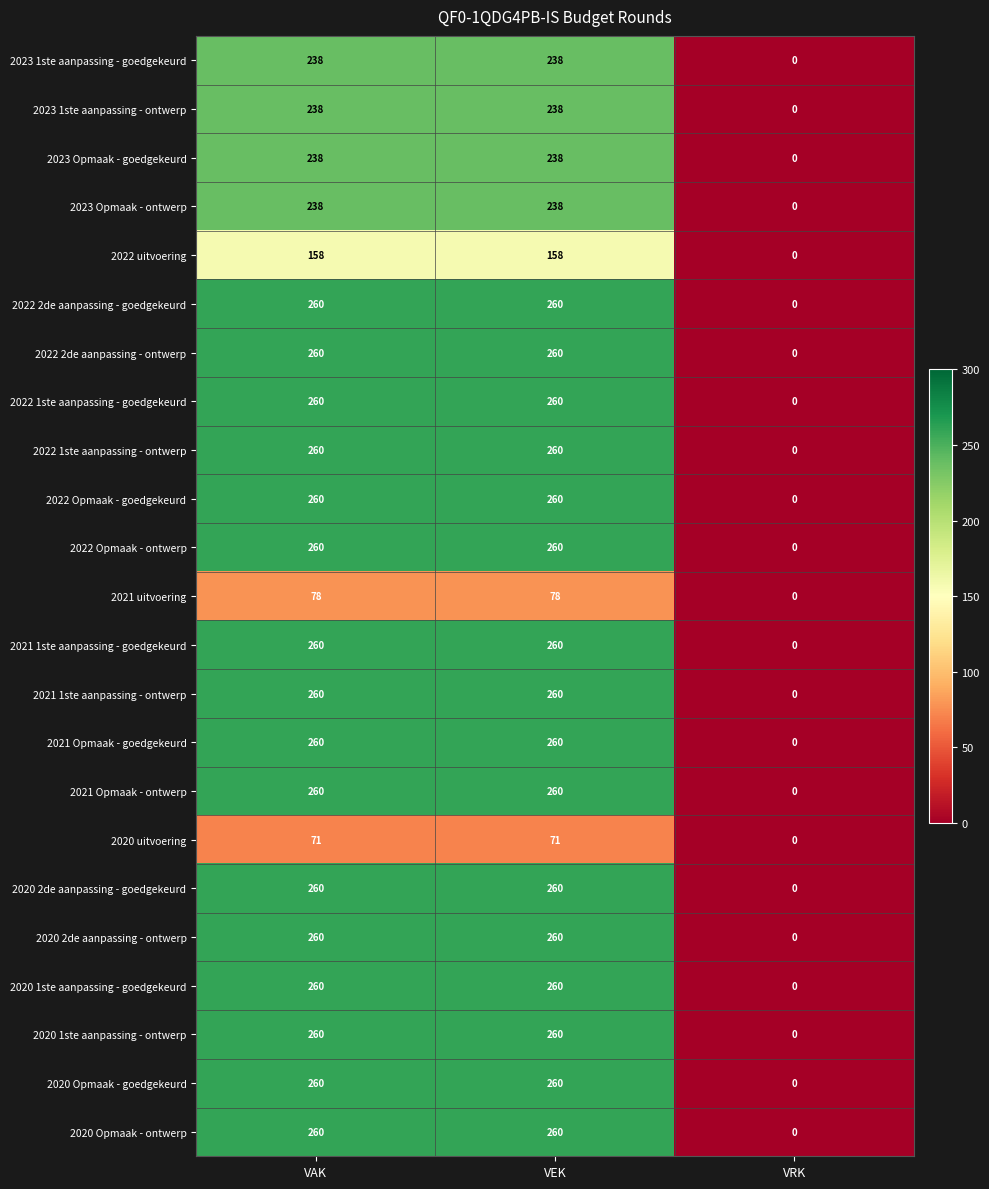

Count the number of data series in this chart.

23